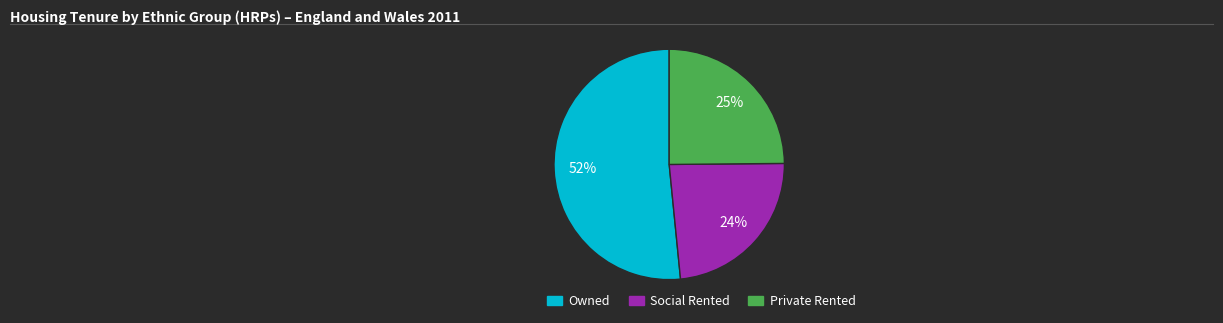

What percentage is the Private Rented slice, to the nearest percent?

25%